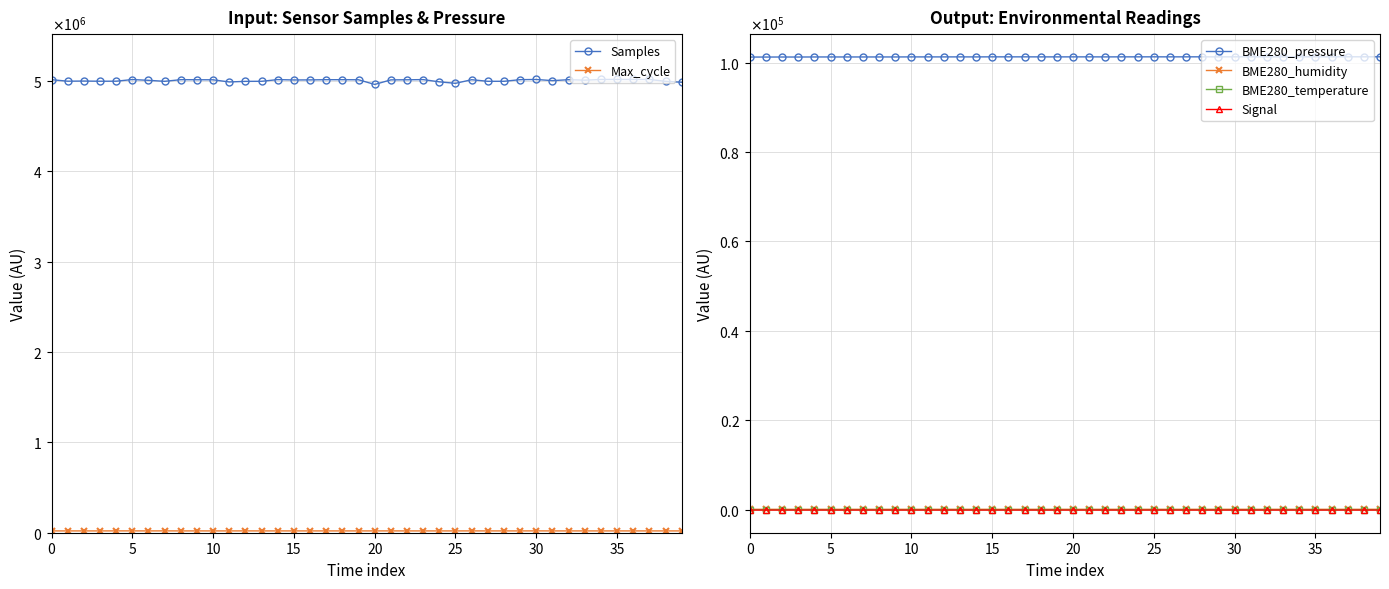

What is the average value of the BME280_temperature series?

15.2